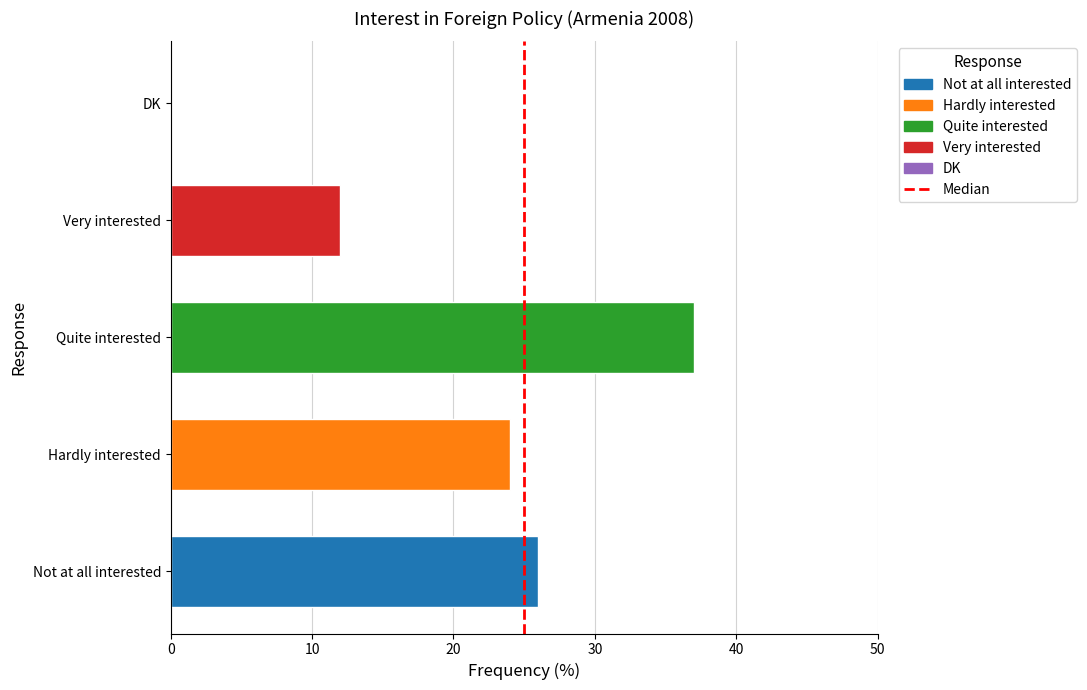

How many positive values are there?

4